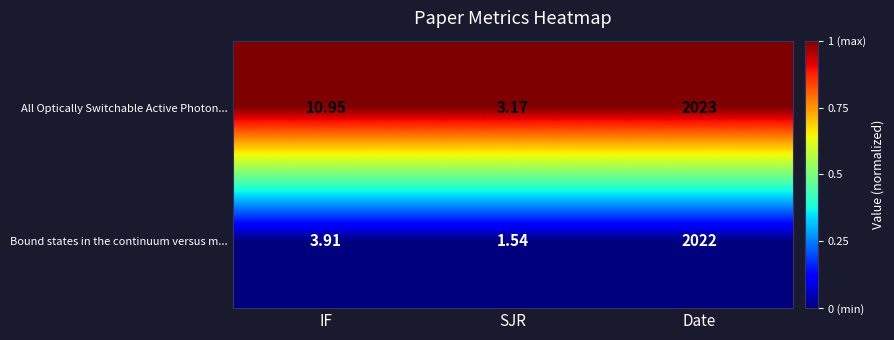

How many data points does each series have?

3